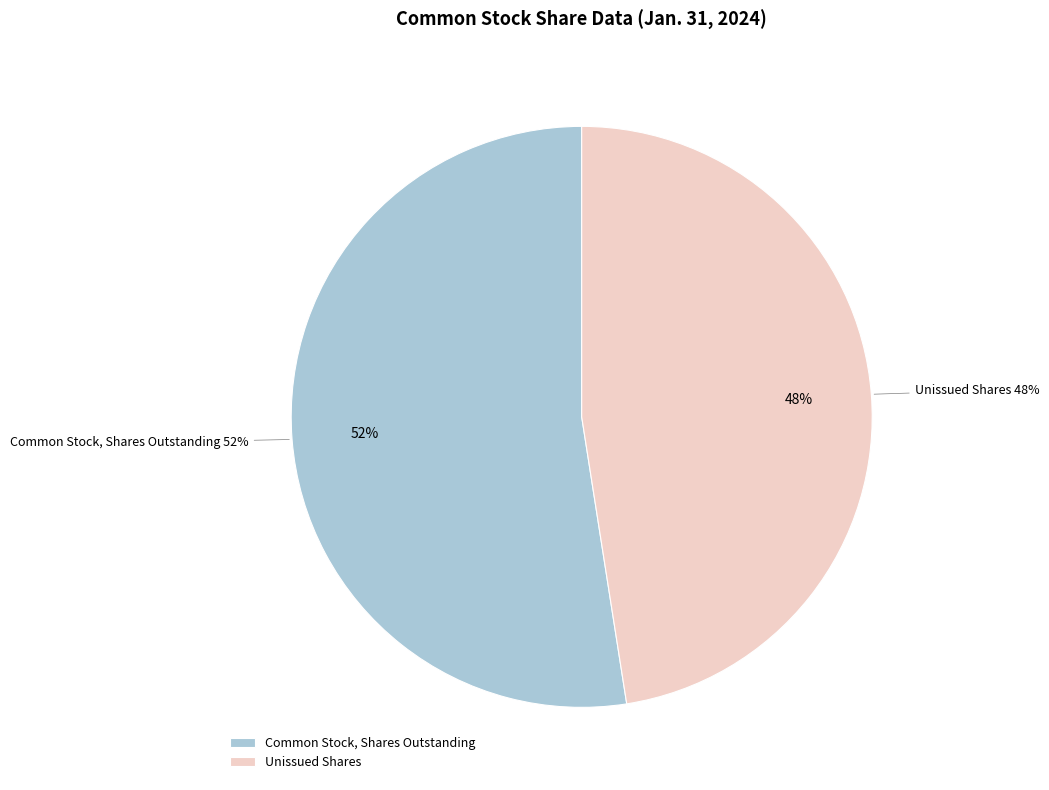

Do Common Stock, Shares Outstanding and Common Stock, Shares Issued together represent more than half of the pie?

Yes